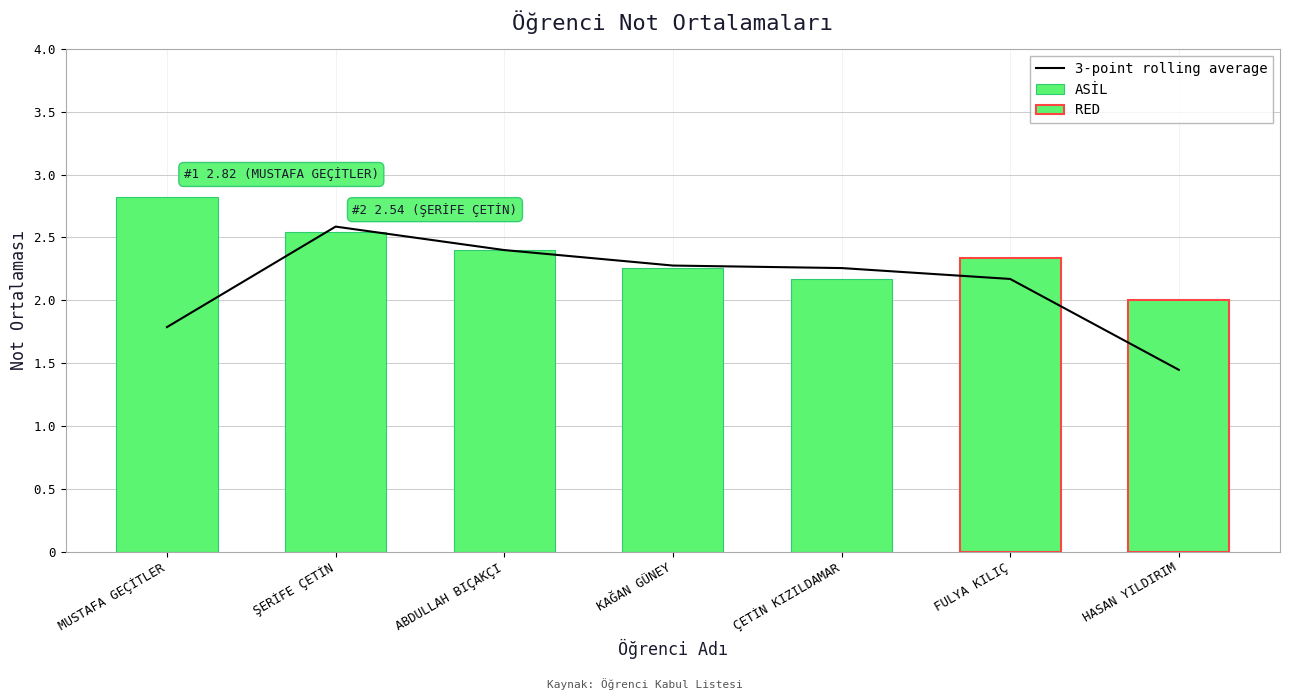

What is the difference between the second highest and minimum values?

0.5